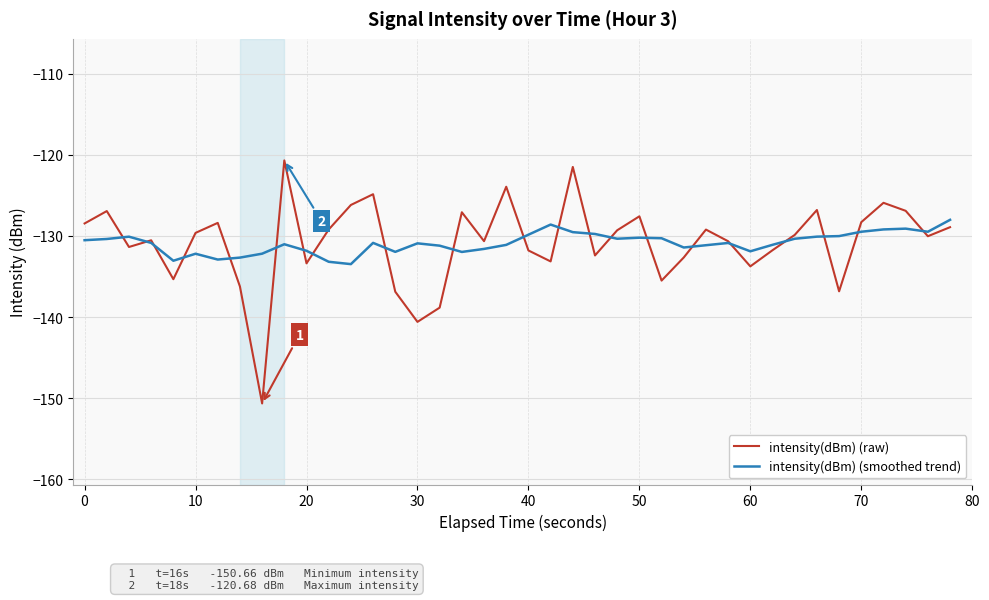

What is the minimum value shown in the chart?

-150.7